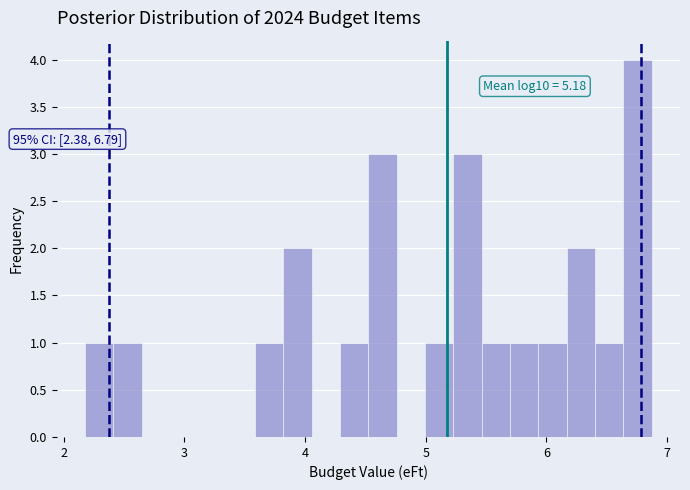

Read against the x-axis, roughly where is the centre of the tallest bar?

6.8